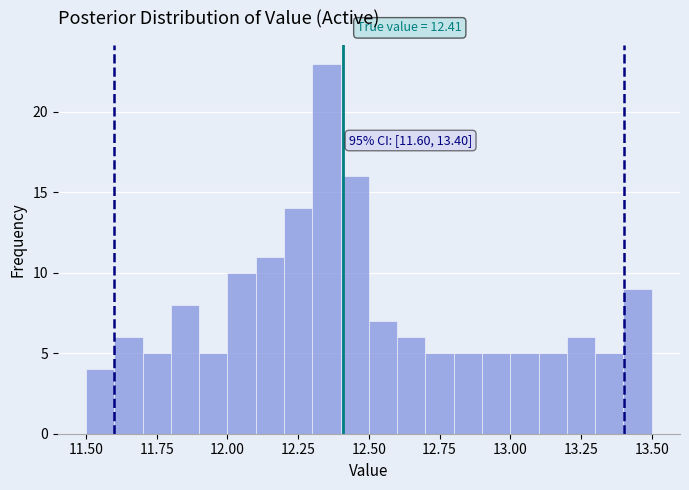

Read against the x-axis, roughly where is the centre of the tallest bar?

12.35